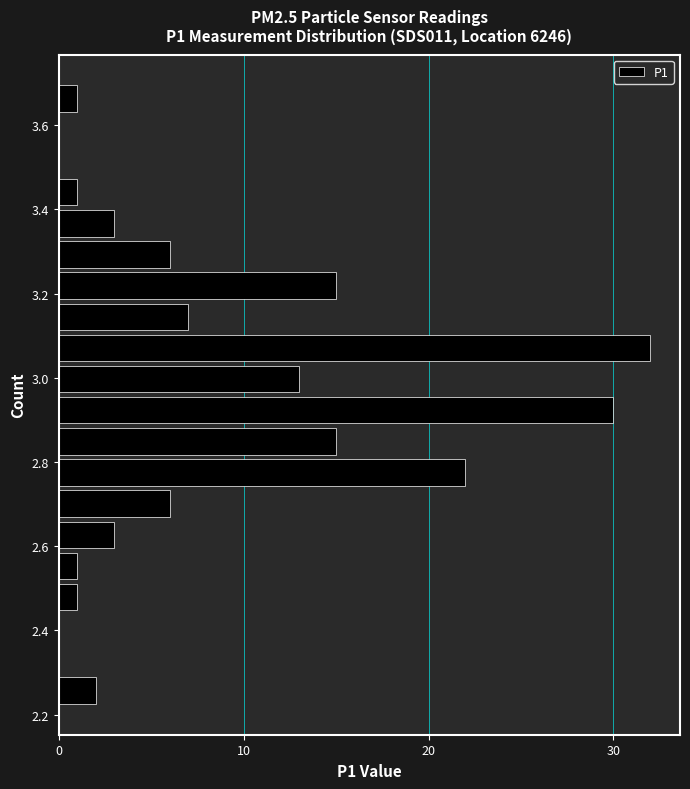

Read against the y-axis, roughly where is the centre of the longest bar?

3.08